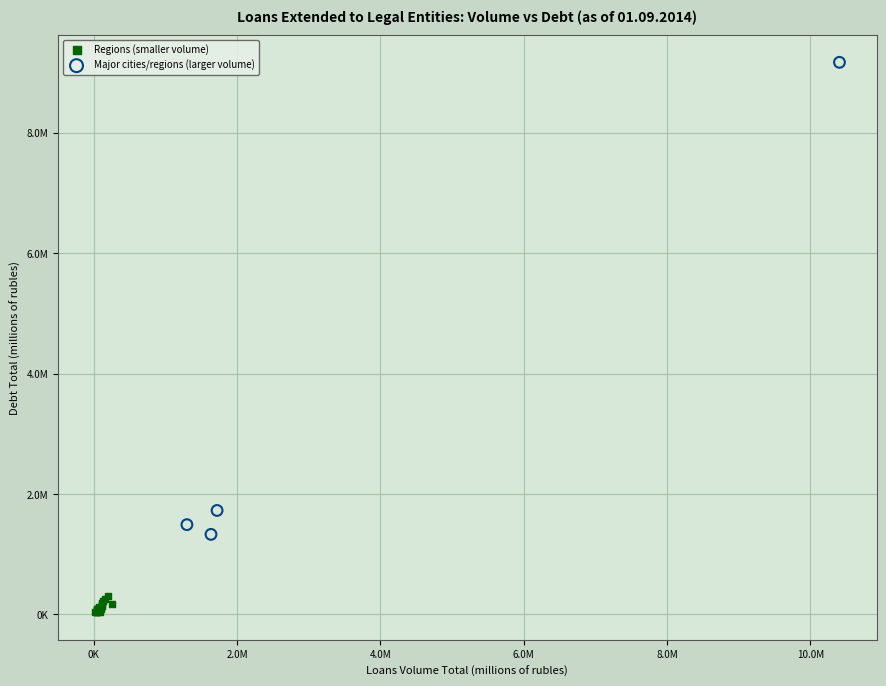

What are all the series names shown in the legend?

Regions (smaller volume), Major cities/regions (larger volume)